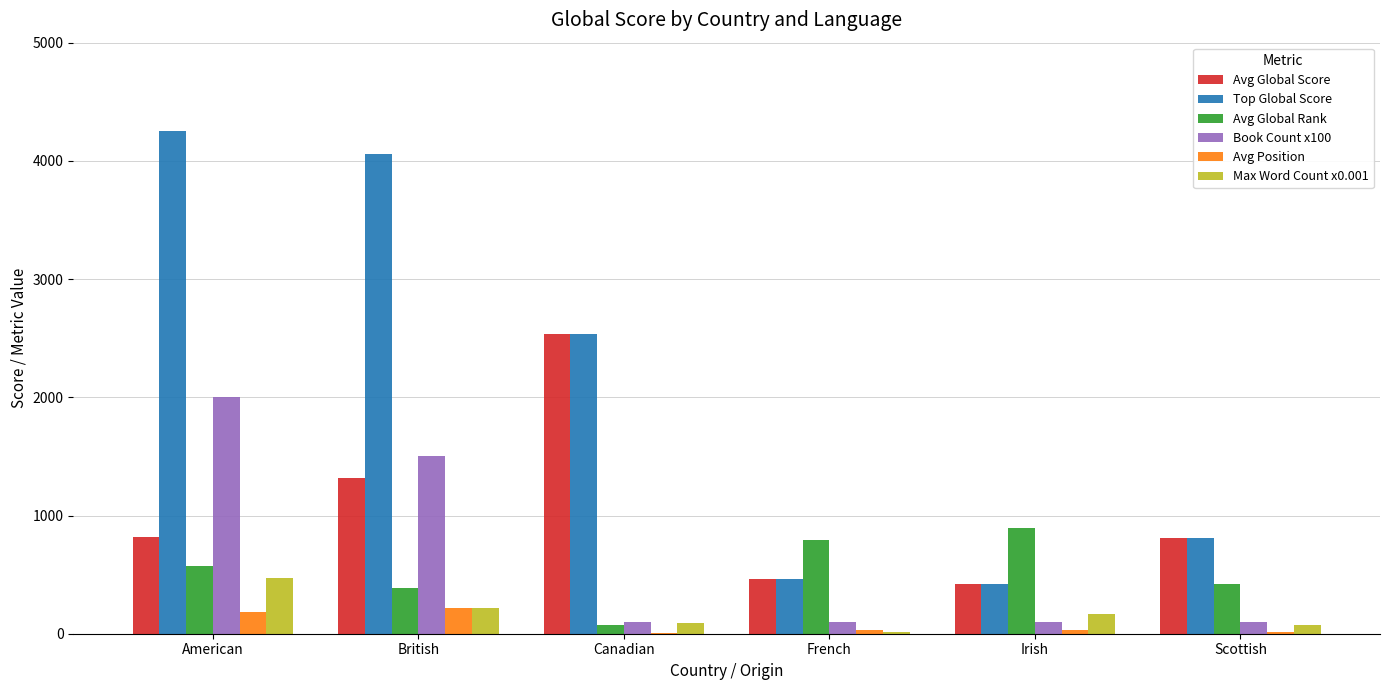

Is it true that Top Global Score equals 2538 at Canadian?

True